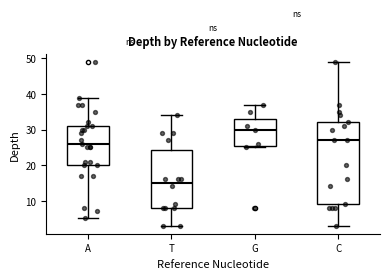

Reading left to right, read every box against the y-axis: the position of its median line, the range the box covers, and the ends of its whiskers. The values are not printed on the chart, so give them approximately, as read against the axis.

A: median 26, box 20 to 31, whiskers 5 to 39
T: median 15, box 8 to 24, whiskers 3 to 34
G: median 30, box 26 to 33, whiskers 25 to 37
C: median 27, box 9 to 32, whiskers 3 to 49